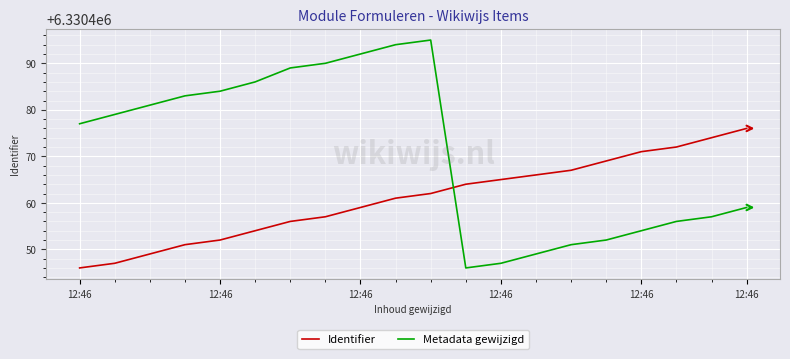

True or false: Metadata gewijzigd and Identifier cross at least once.

True